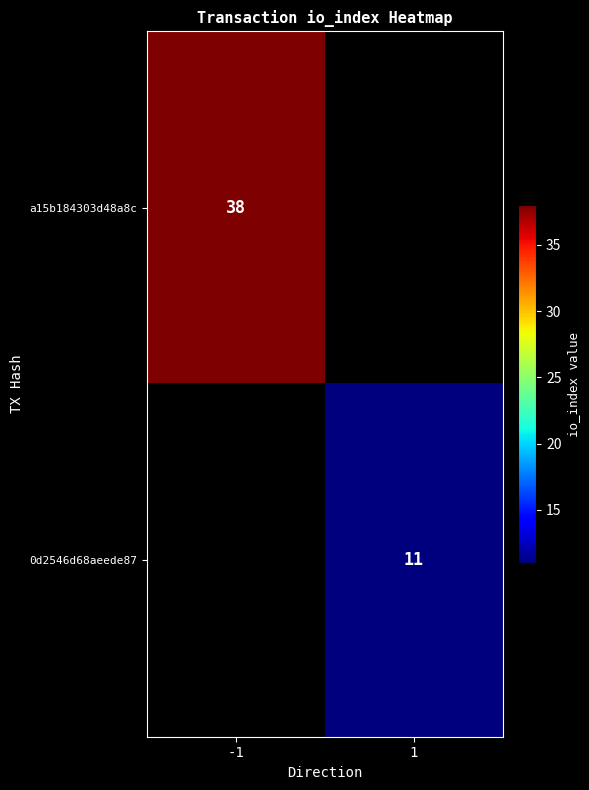

True or false: a15b184303d48a8c has a value of 38 at -1.

True